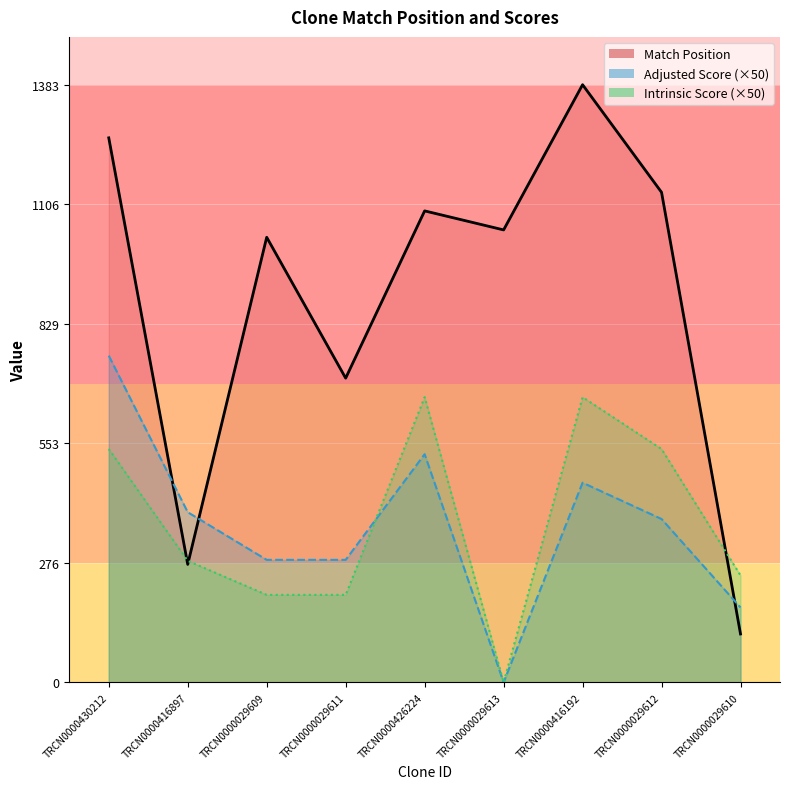

Which series has the largest range (max minus min)?

Match Position